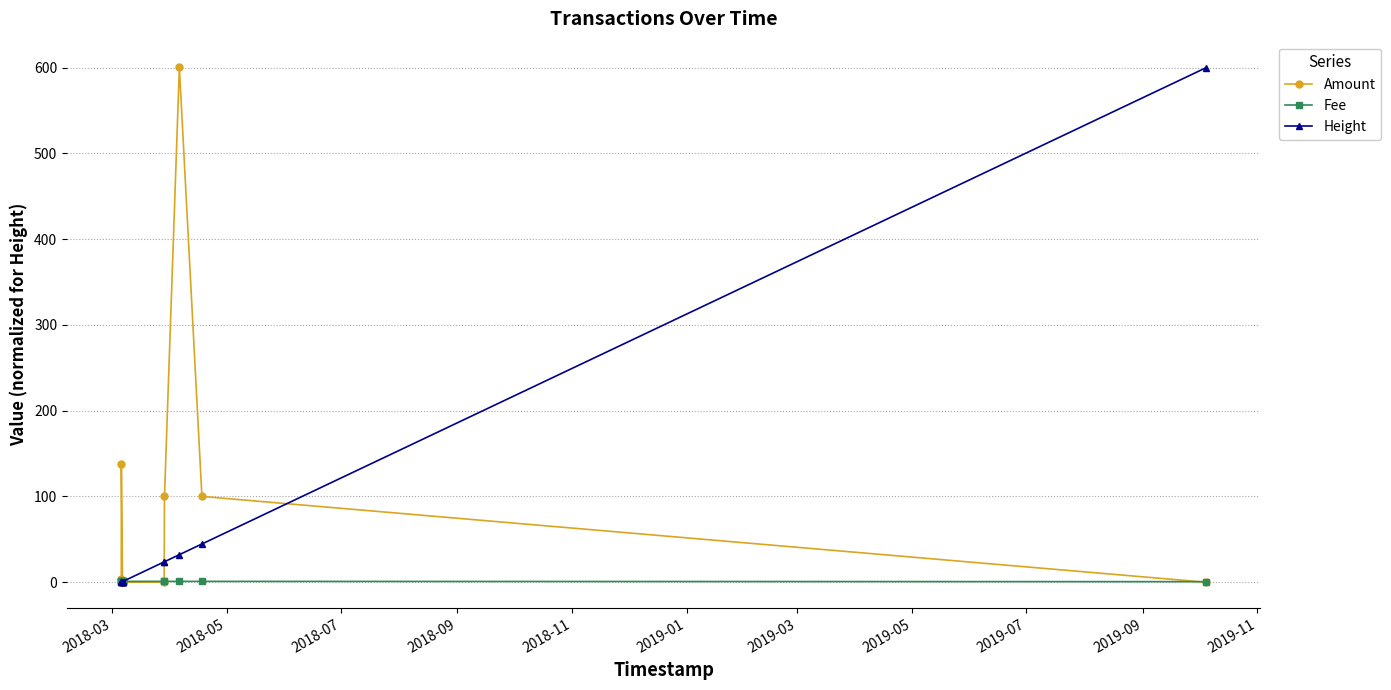

What is the highest value of the Height series?

600.0